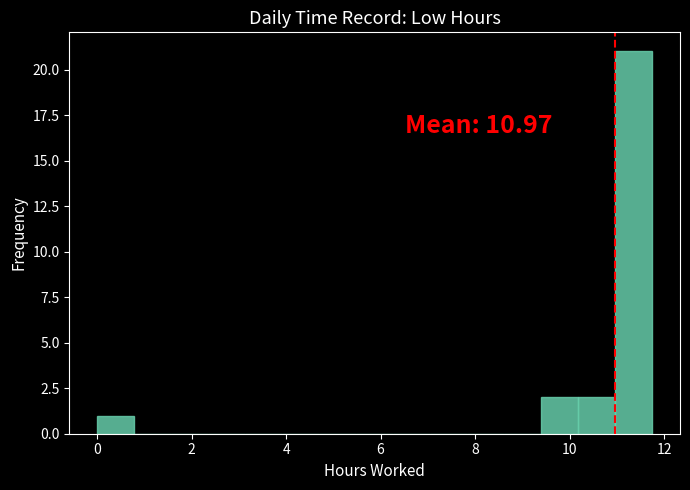

Around what value on the x-axis is the tallest bar? Give the approximate position of its centre, as read against the axis.

11.4